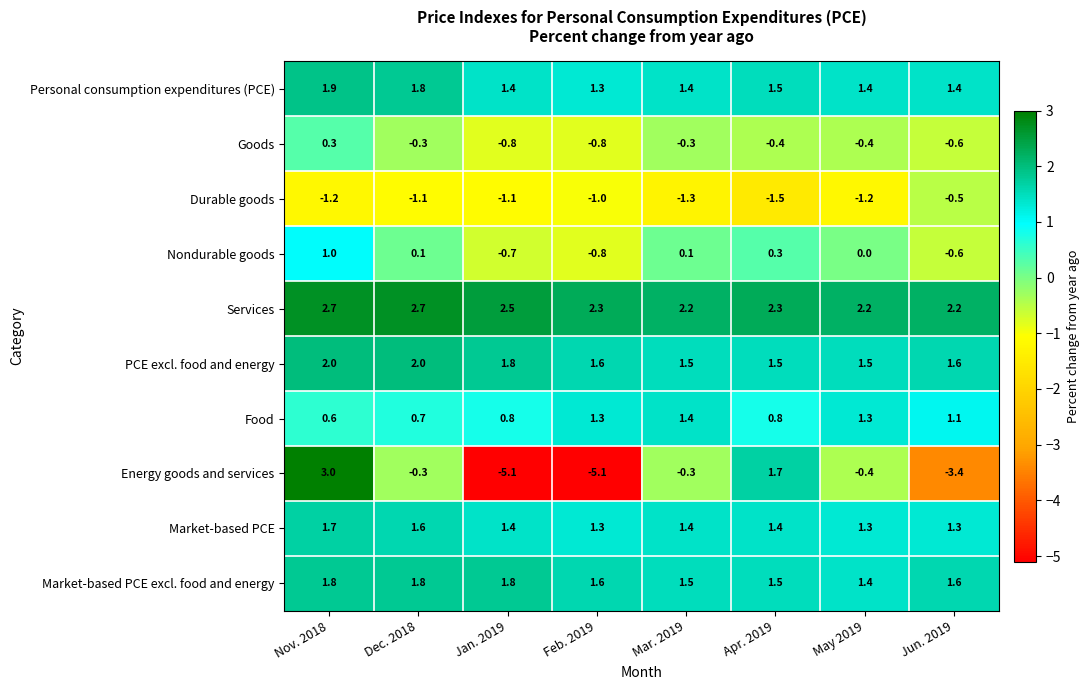

Where is Durable goods nearest to the value -1?

Feb. 2019